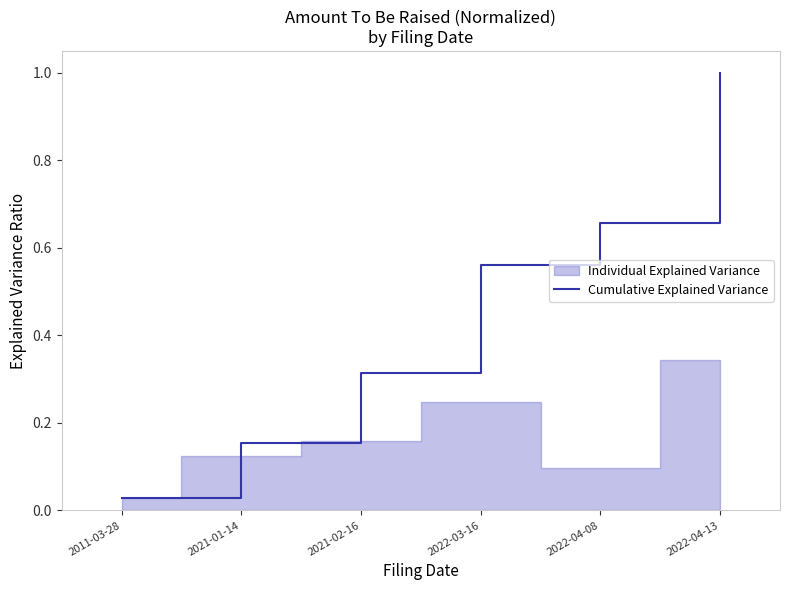

What is the difference between the values at 2021-02-16 and 2022-03-16?

0.2